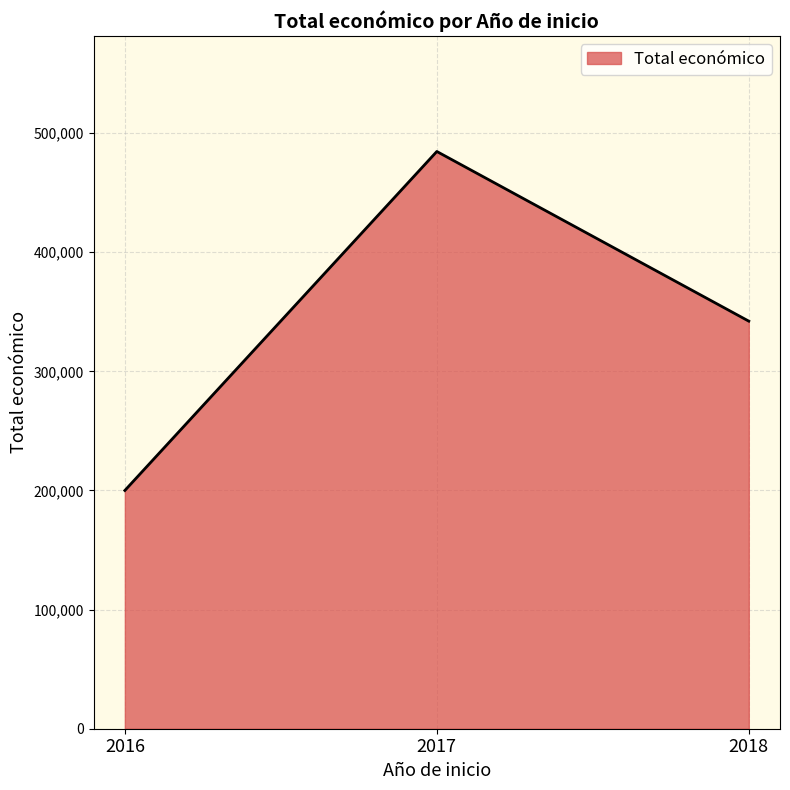

How many values are below 342118?

1